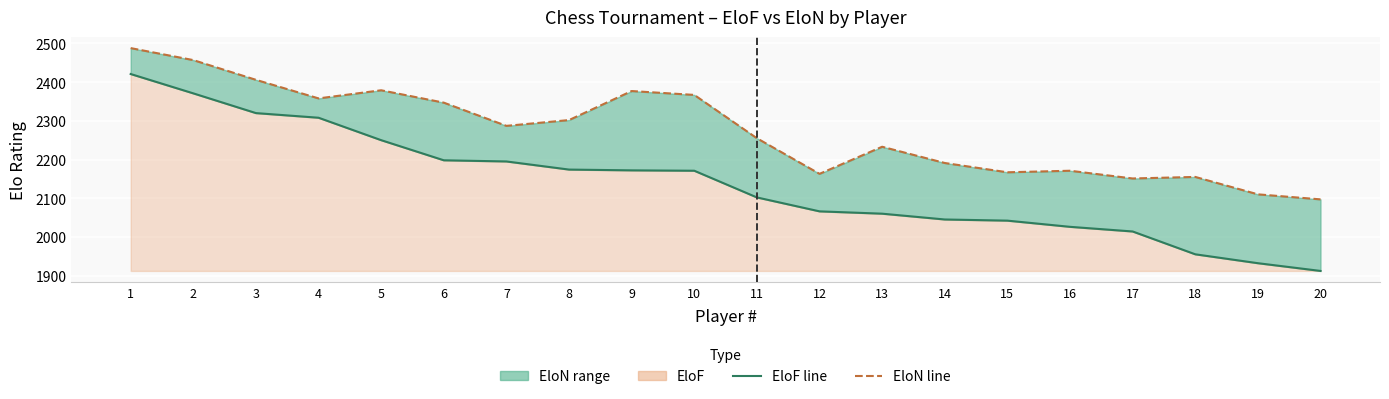

The value of EloN line at 4 is 2358. True or false?

True